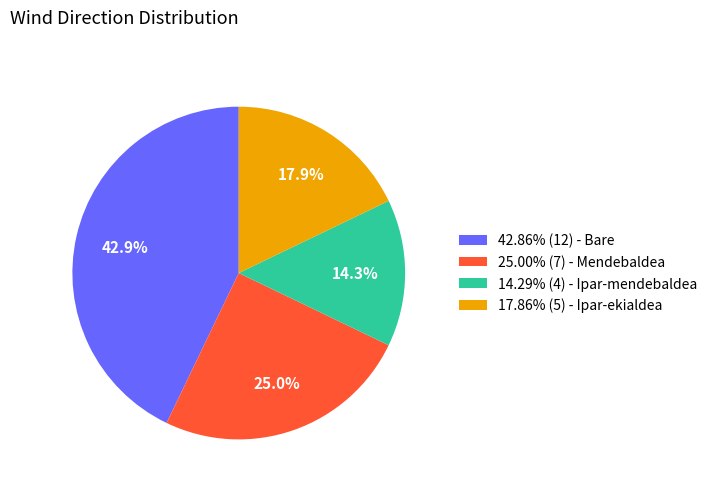

How much of the chart is everything except 42.86% (12) - Bare?

57.1%